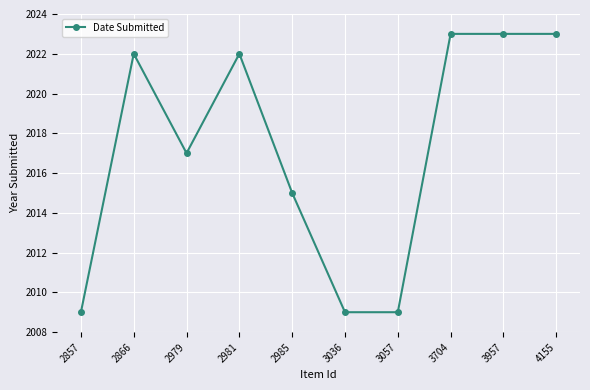

What is the sum of all values?

20172